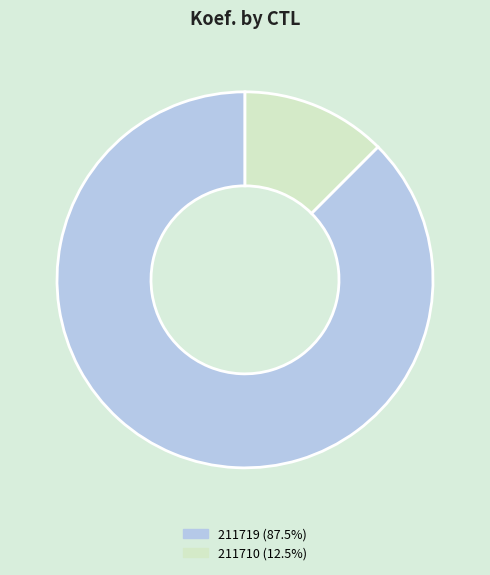

Is there a majority slice in this chart?

Yes